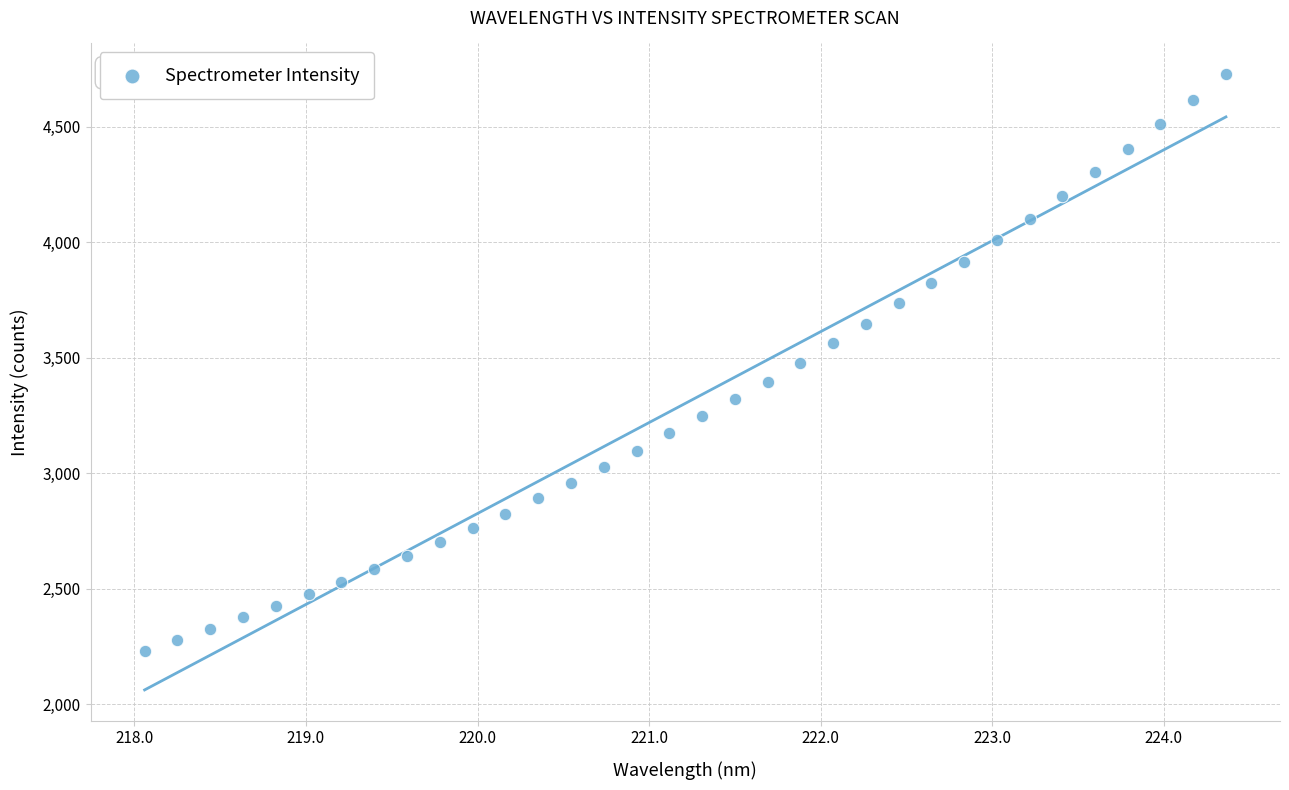

What is the range of X values (max minus min)?

6.3